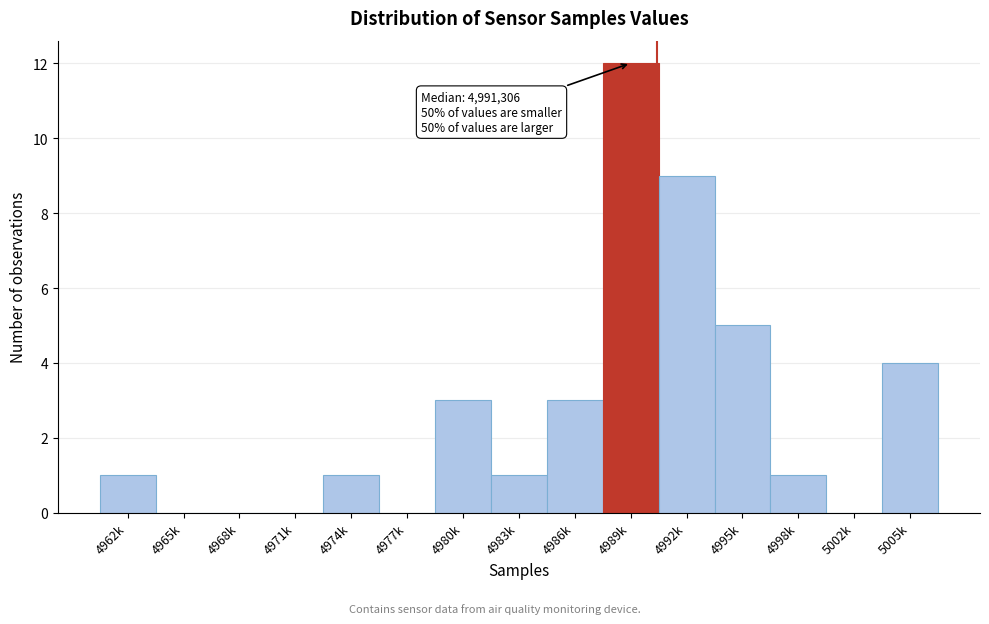

Reading right to left, extract all data points from this chart.

5005k=4	5002k=0	4998k=1	4995k=5	4992k=9	4989k=12	4986k=3	4983k=1	4980k=3	4977k=0	4974k=1	4971k=0	4968k=0	4965k=0	4962k=1